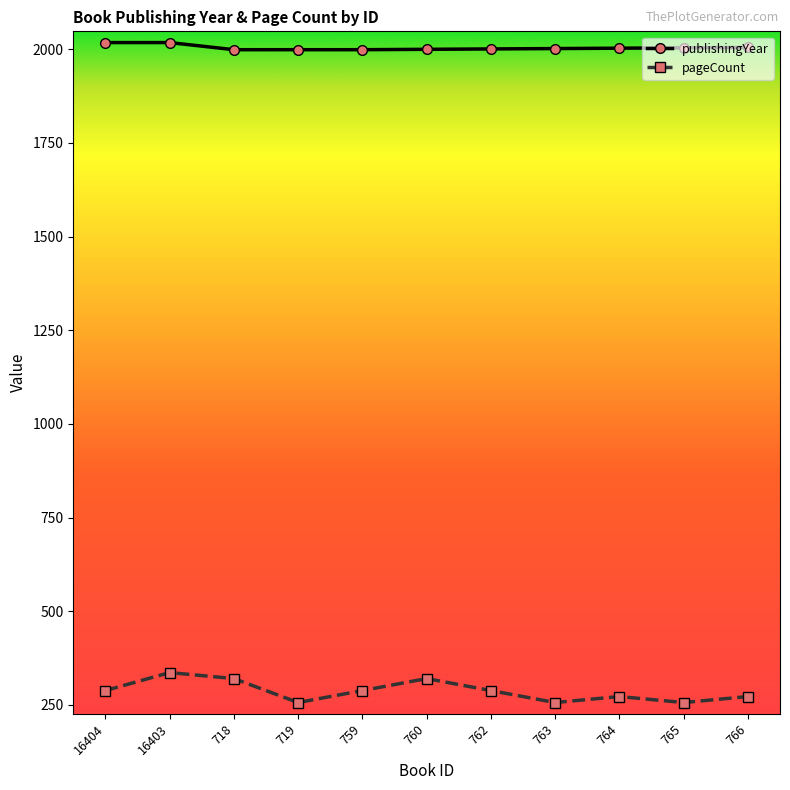

Rank the series by their maximum value, from highest to lowest.

publishingYear, pageCount